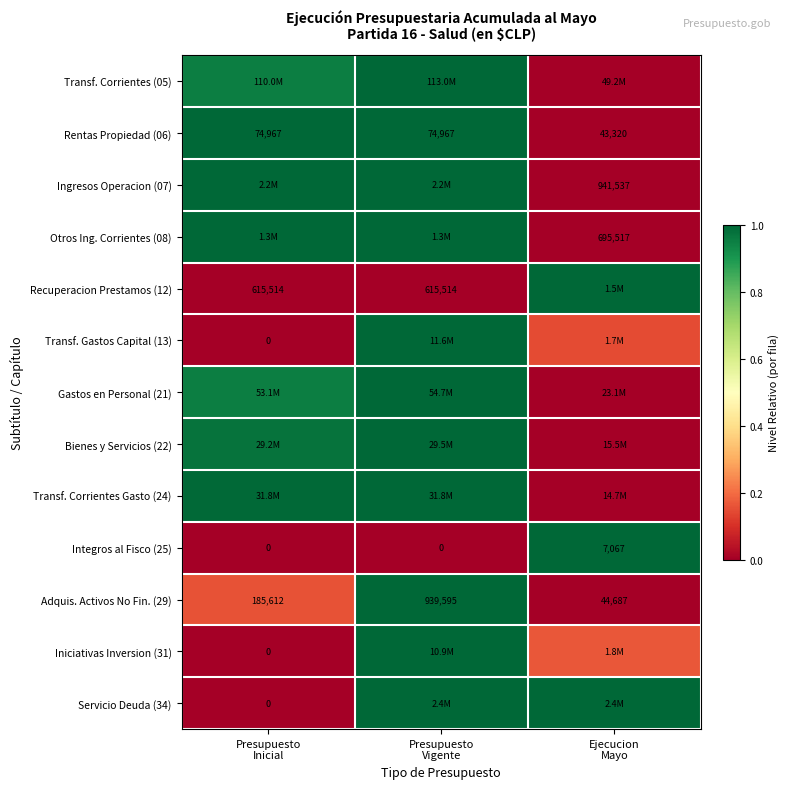

Which category has the lowest value across all series?

Ejecucion
Mayo